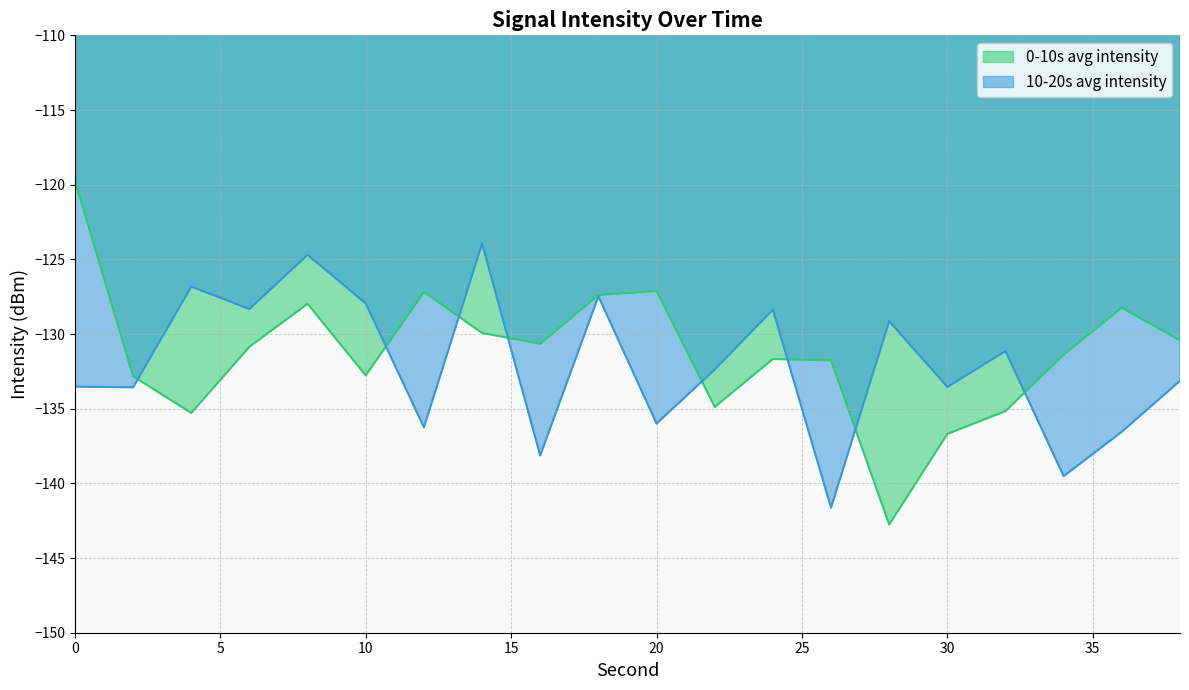

What is the difference between the highest and lowest values at 34?

8.1